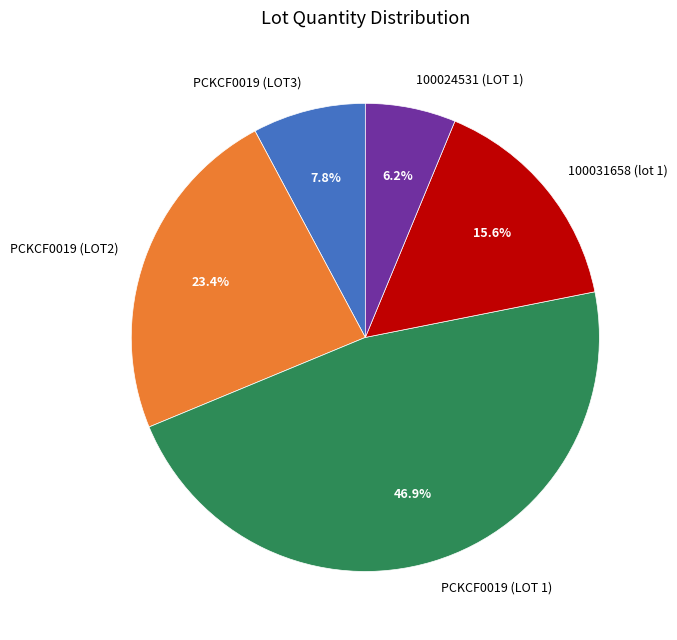

What is the ratio of the value at 100024531 (LOT 1) to the value at PCKCF0019 (LOT3)?

0.8